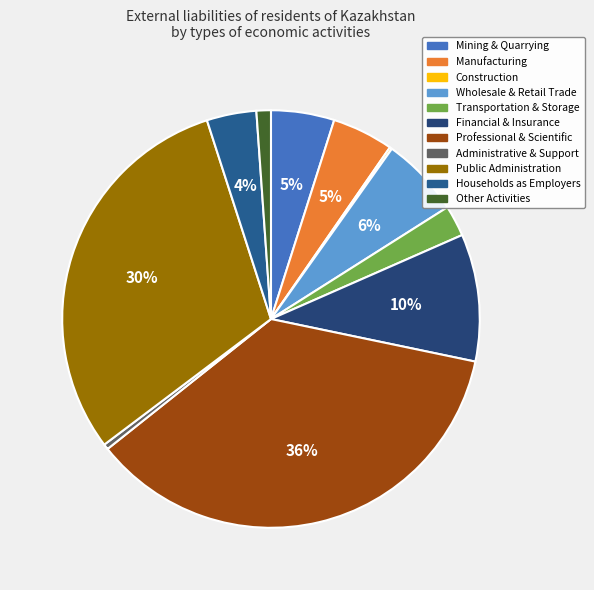

To the nearest percent, what is the average slice percentage?

9%